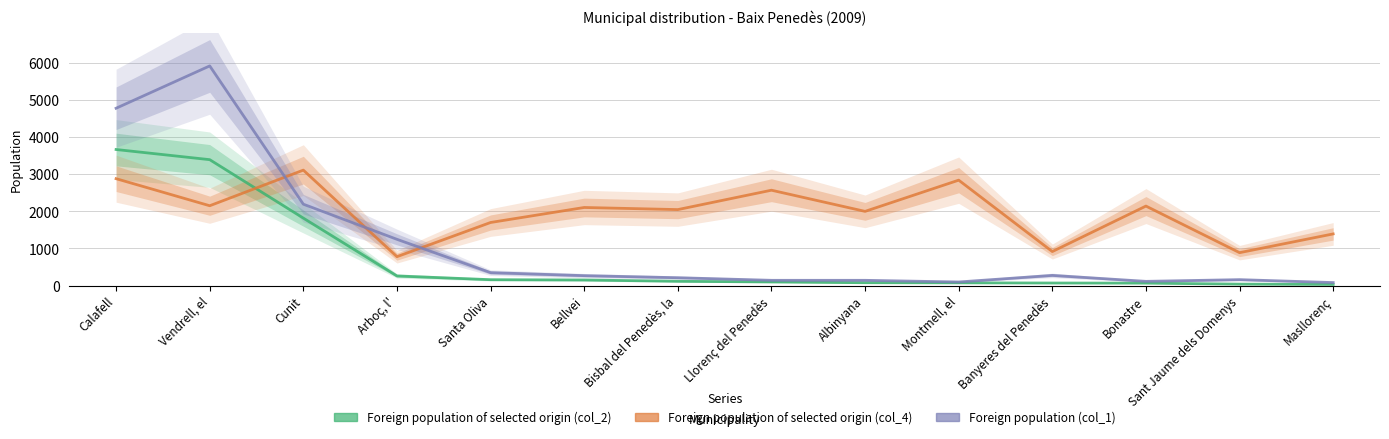

Is it true that Foreign population (col_1) equals 36 at Masllorenç?

False